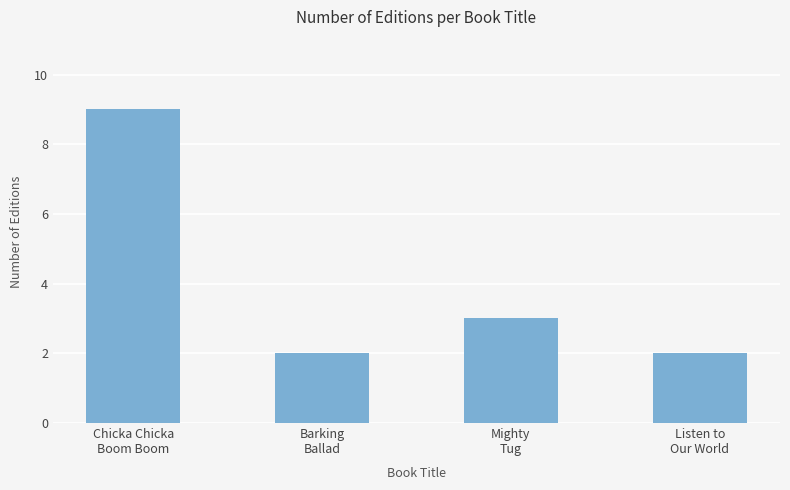

Is it true that the value at Chicka Chicka
Boom Boom is 9?

True